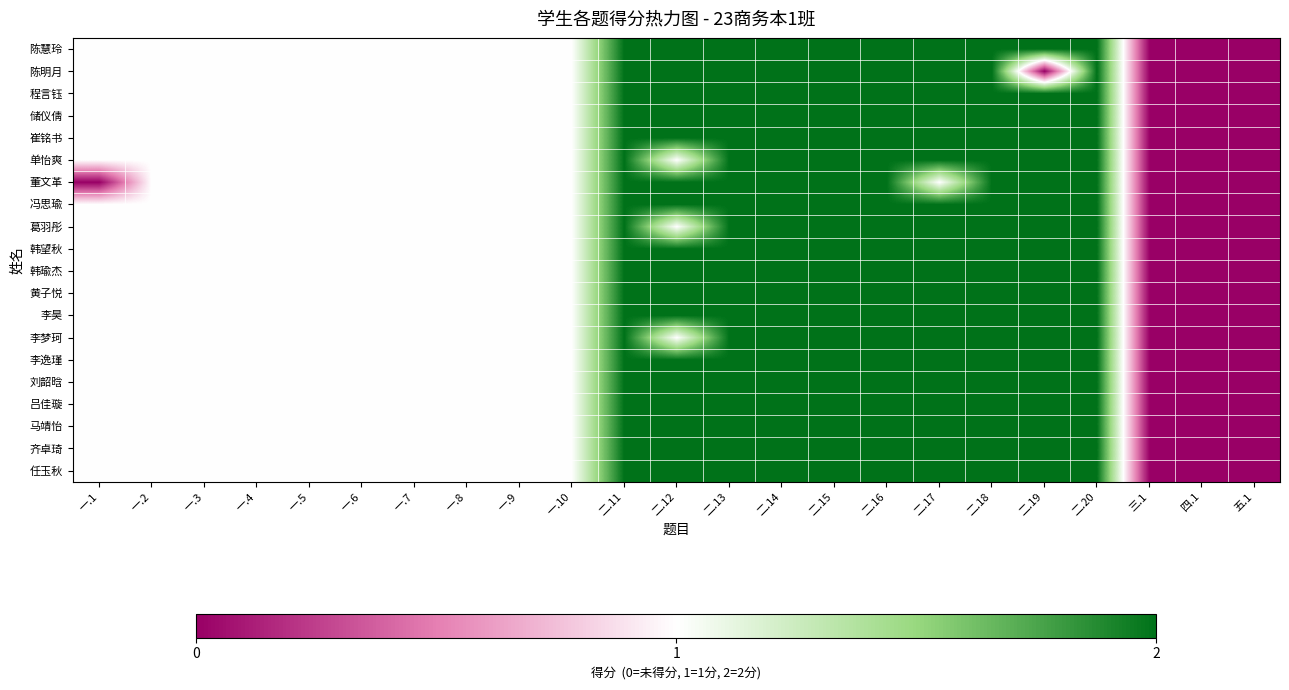

List the series in order of their peak value, lowest first.

陈慧玲, 陈明月, 程言钰, 储仪倩, 崔铭书, 单怡爽, 董文革, 冯思瑜, 葛羽彤, 韩望秋, 韩瑜杰, 黄子悦, 李昊, 李梦珂, 李逸瑾, 刘韶晗, 吕佳璇, 马靖怡, 齐卓琦, 任玉秋